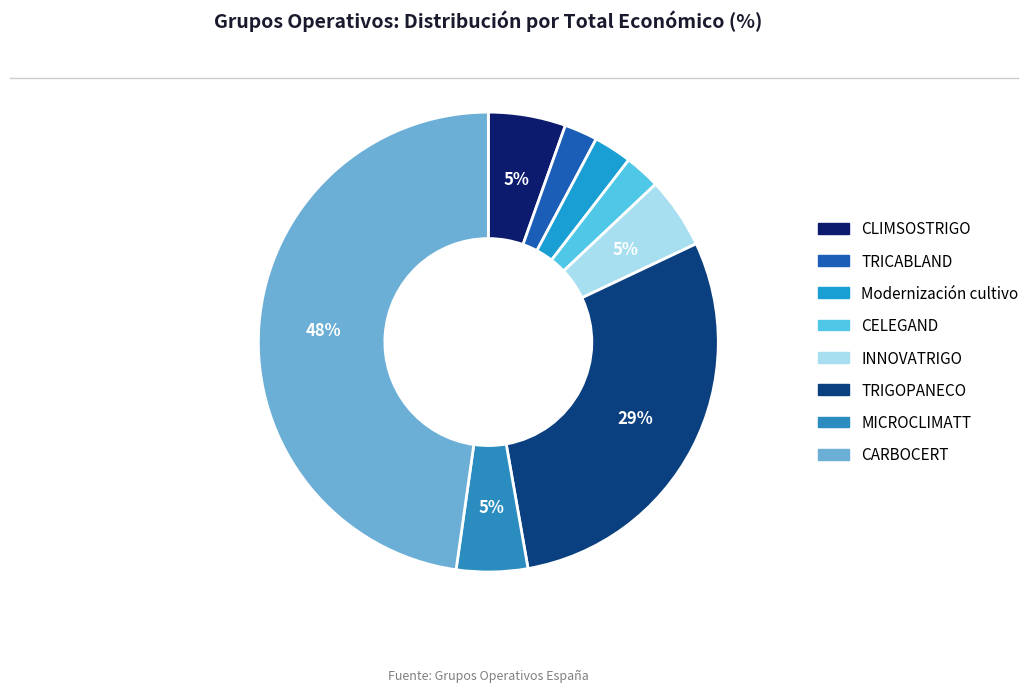

How many slices are in this pie chart?

8